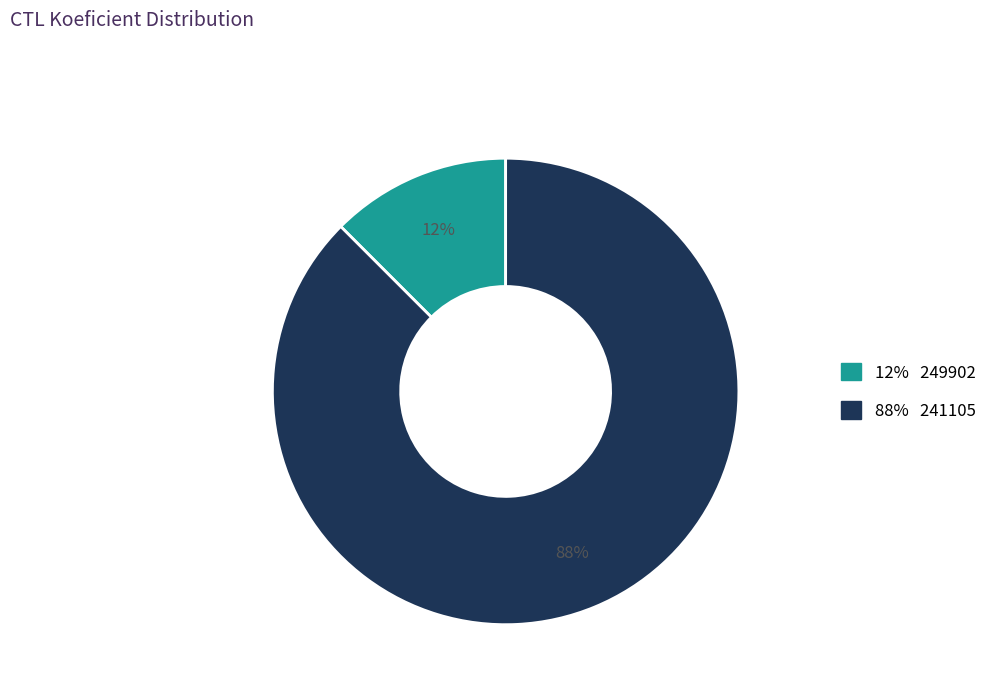

To the nearest percent, what is the average slice percentage?

50%